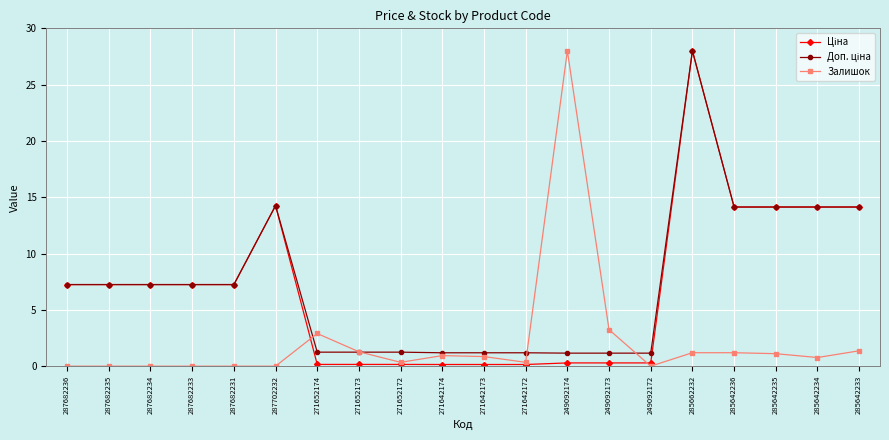

What is the label of the 8th point from the left?

271652173